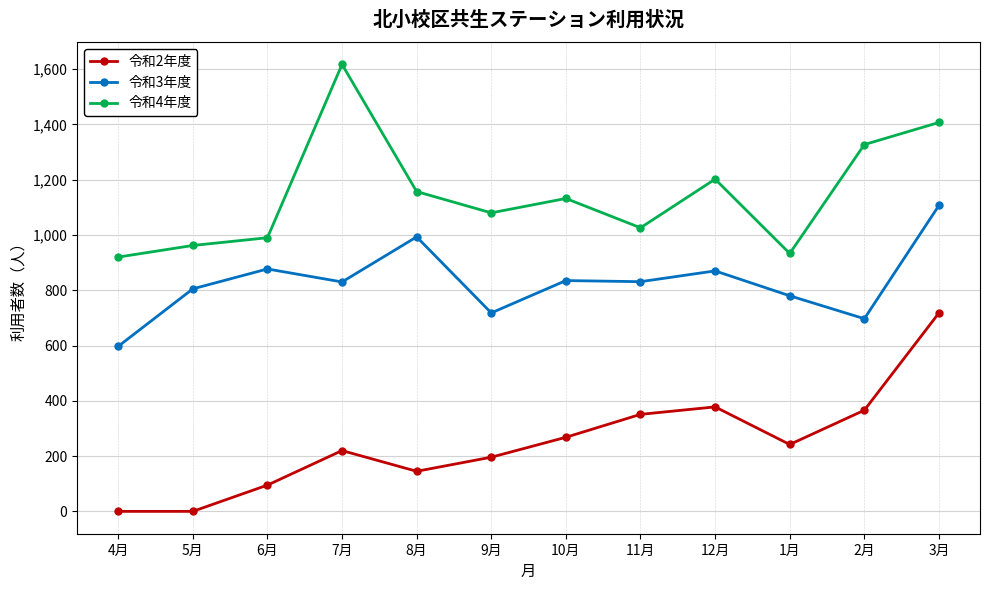

What is the maximum value for 令和2年度?

718